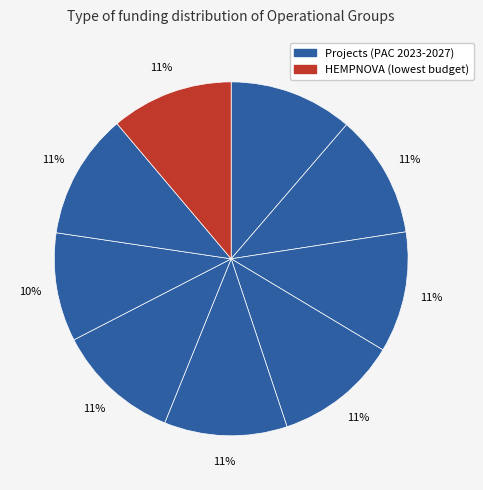

What is the smallest slice in the pie chart?

HEMPNOVA